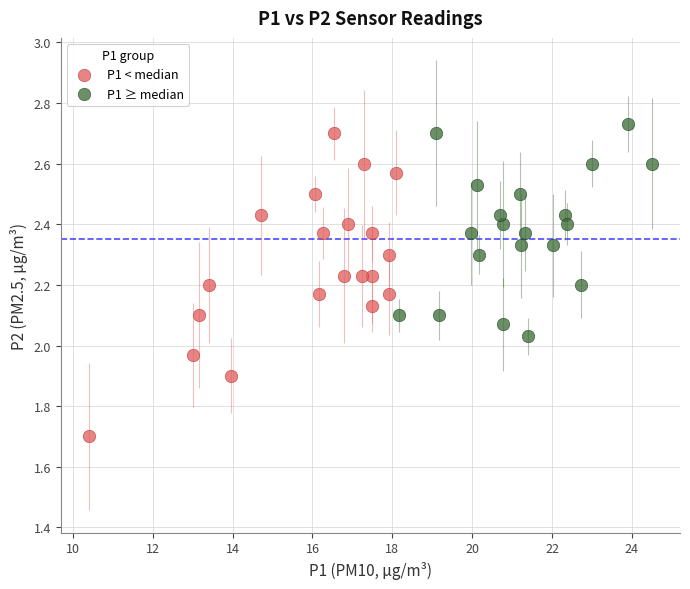

Which series has the largest Y range (max minus min)?

P1 < median